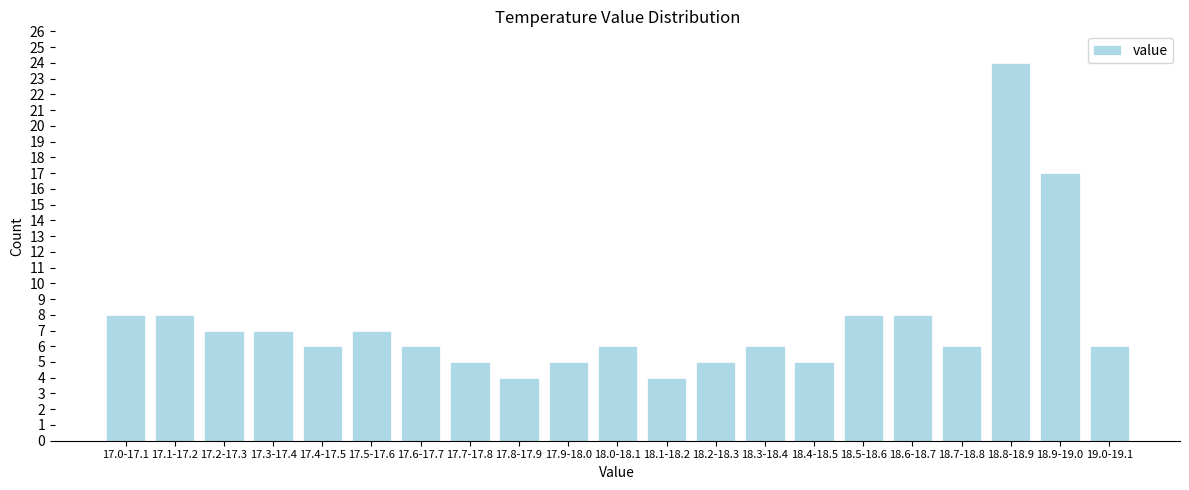

Reading right to left, list all the values displayed in this chart.

19.0-19.1=6	18.9-19.0=17	18.8-18.9=24	18.7-18.8=6	18.6-18.7=8	18.5-18.6=8	18.4-18.5=5	18.3-18.4=6	18.2-18.3=5	18.1-18.2=4	18.0-18.1=6	17.9-18.0=5	17.8-17.9=4	17.7-17.8=5	17.6-17.7=6	17.5-17.6=7	17.4-17.5=6	17.3-17.4=7	17.2-17.3=7	17.1-17.2=8	17.0-17.1=8